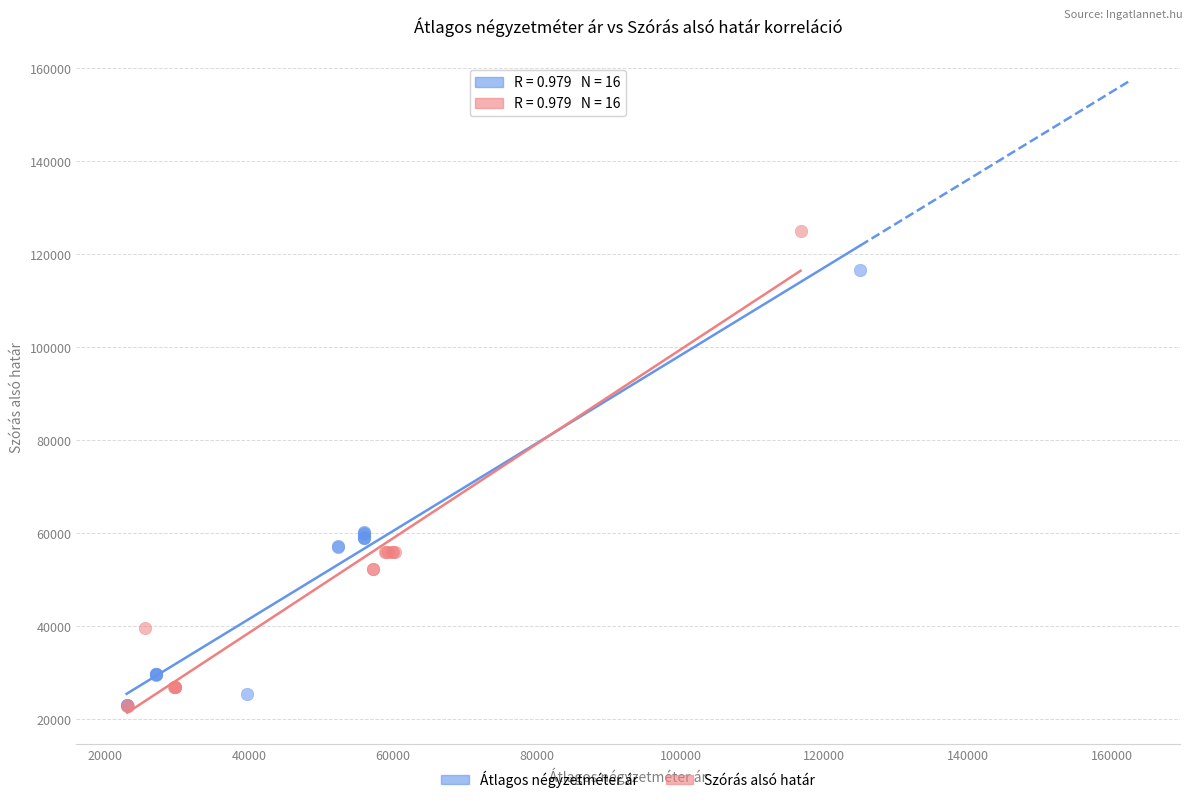

Which series has the widest spread of Y values?

Szórás alsó határ